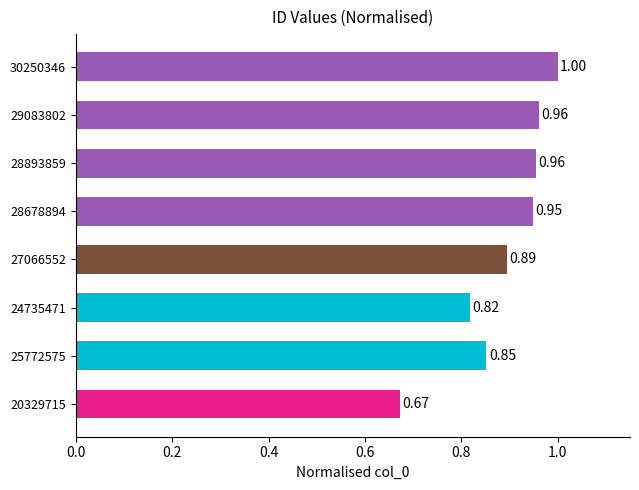

What is the difference between the maximum and minimum values?

0.3